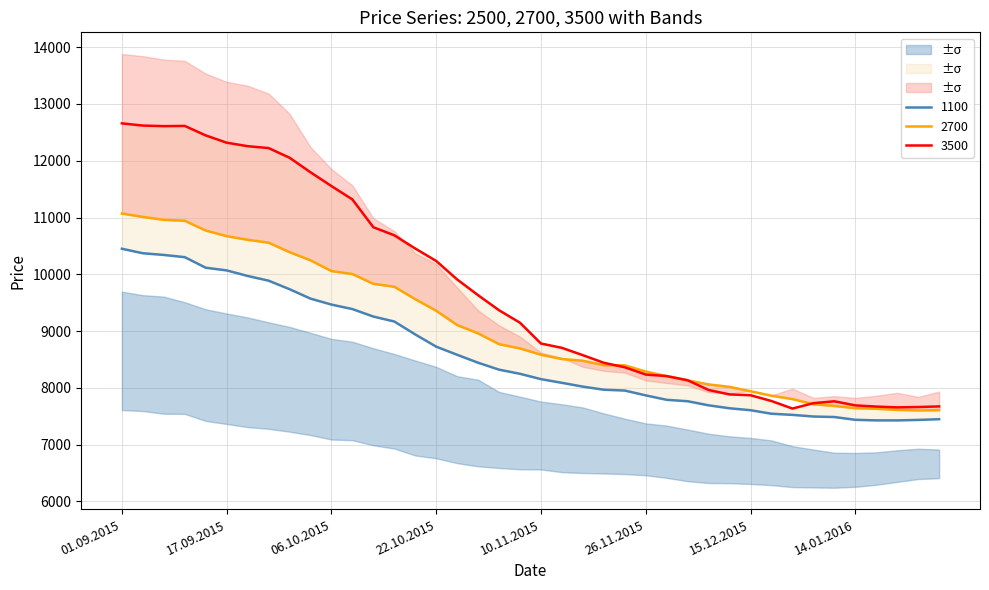

Which series has the largest total across all categories?

3500